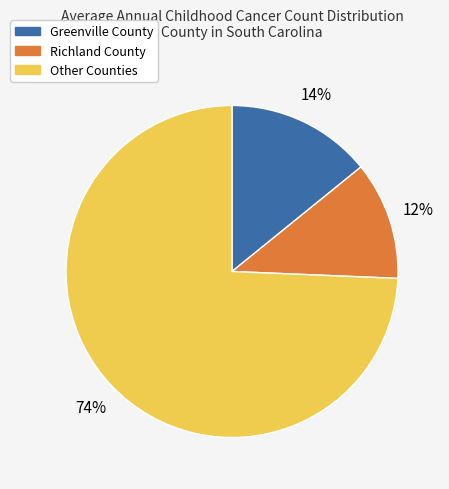

Does any single category account for the majority?

Yes